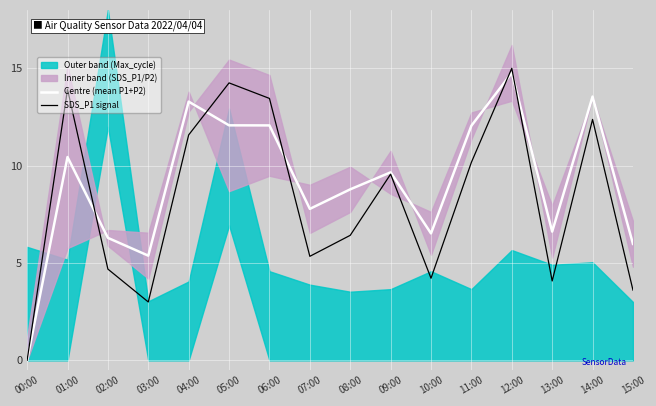

Where is the first local minimum for SDS_P1 signal?

03:00